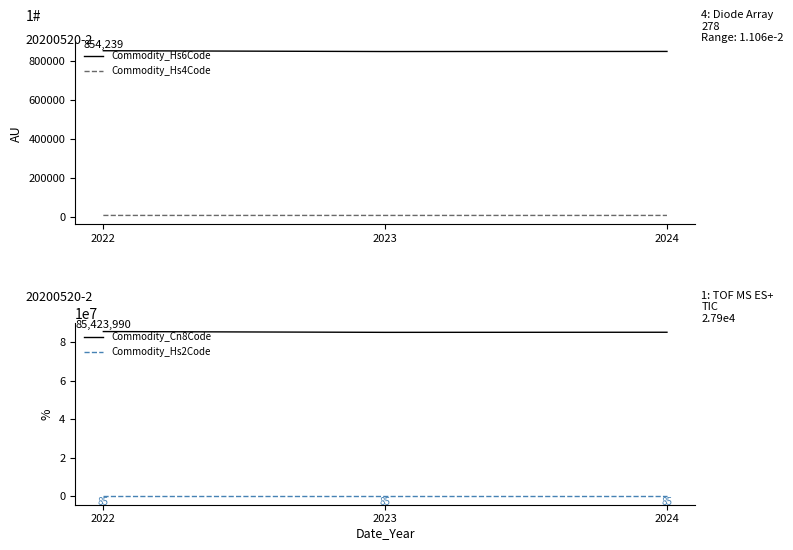

What is the total value across all series at 2022?

86286856